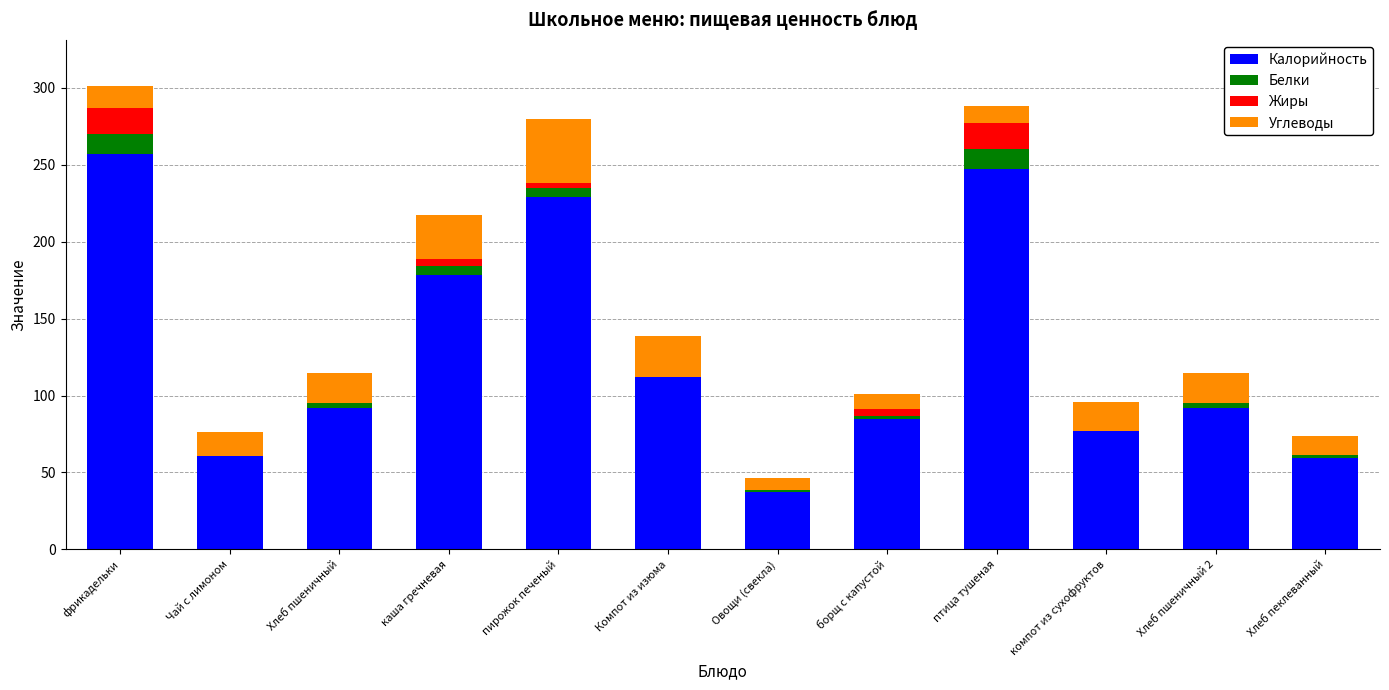

The Калорийность series shows 118.2 at компот из сухофруктов. True or false?

False